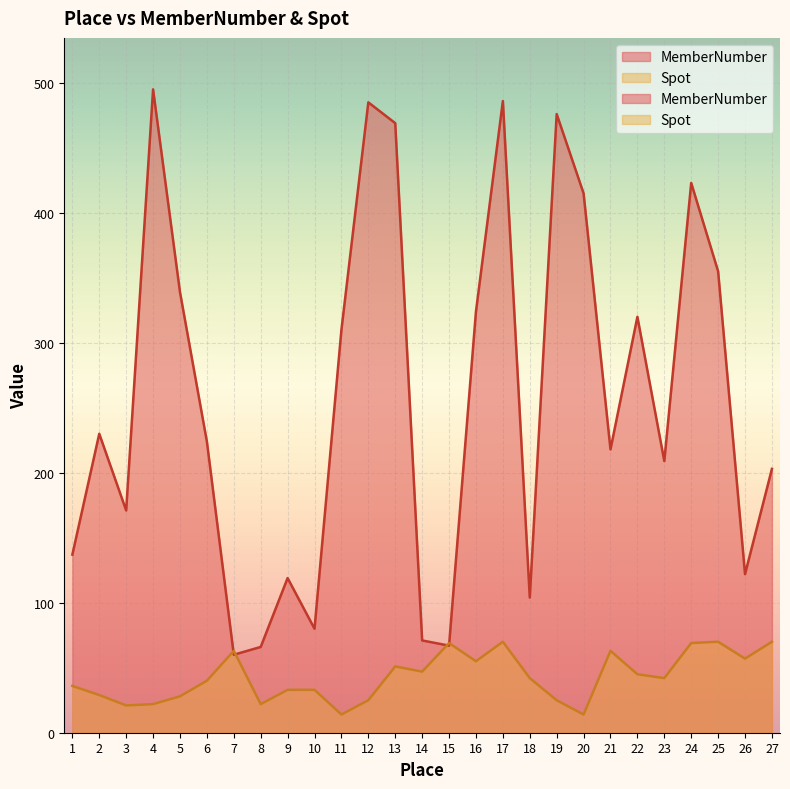

How many values in the MemberNumber series are below 224?

13